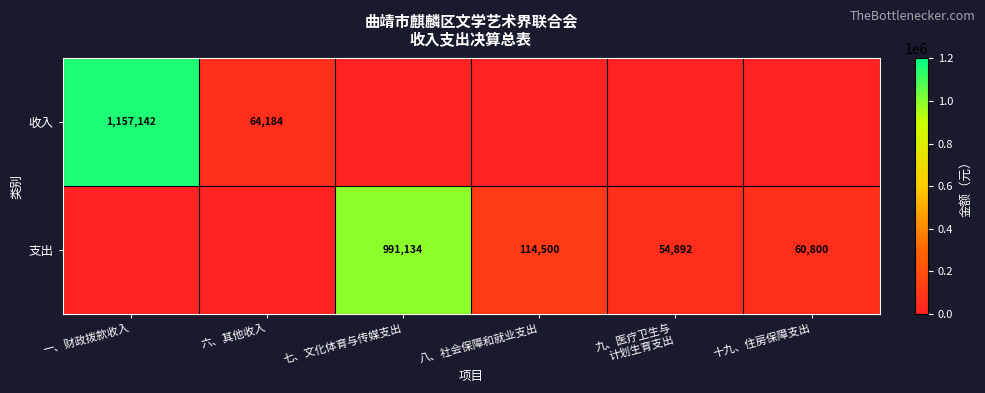

The 收入 series shows 743472.7 at 一、财政拨款收入. True or false?

False